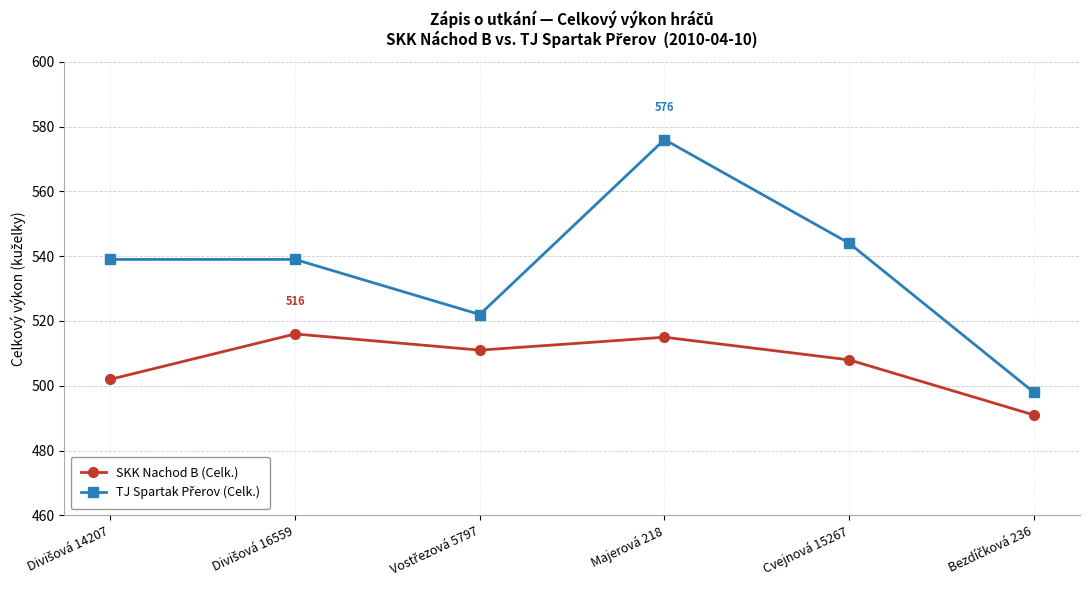

At which category is the sum across all series the highest?

Majerová 218